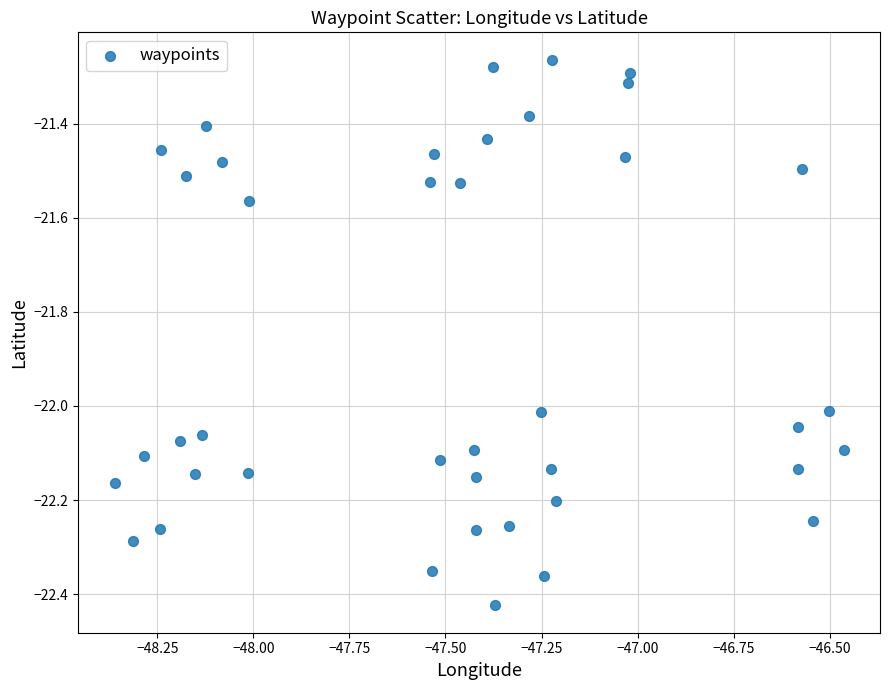

What is the range of X values (max minus min)?

1.9